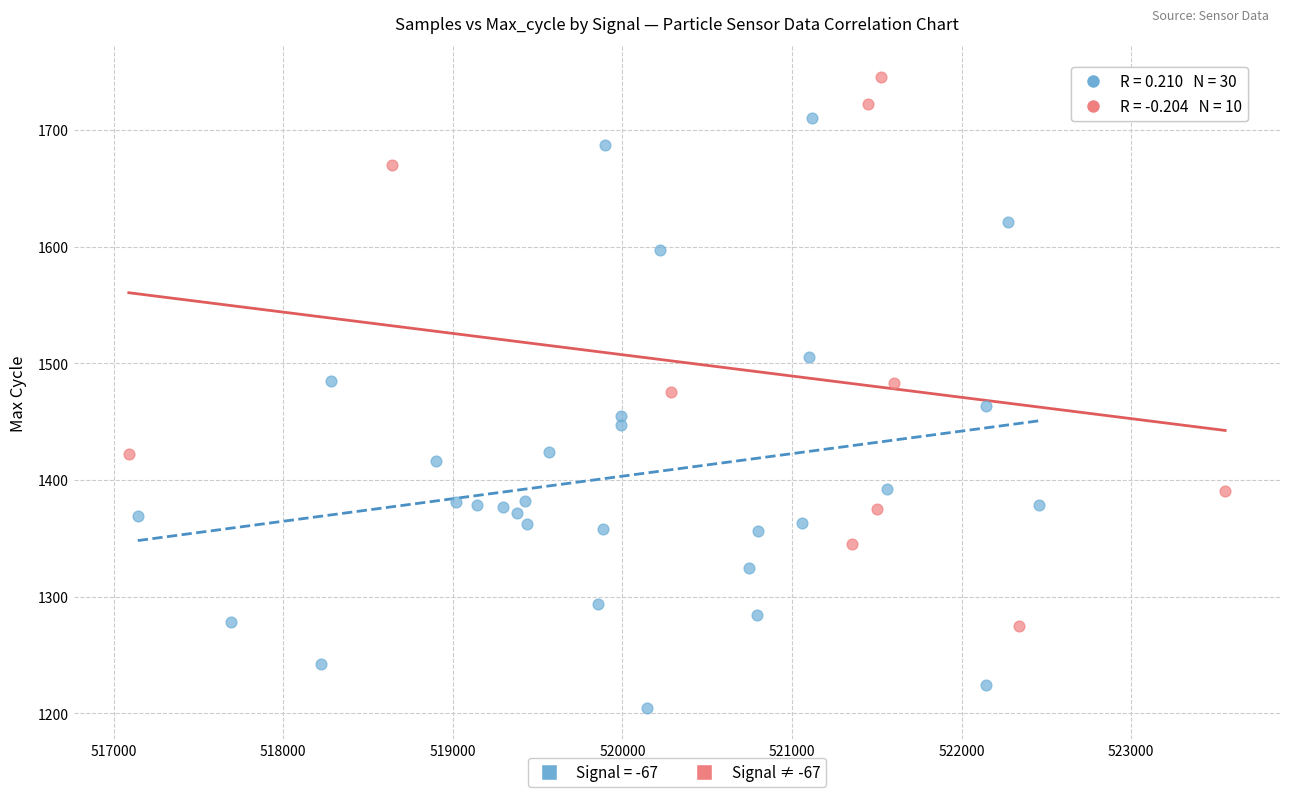

Which series reaches the maximum Y coordinate?

Signal ≠ -67